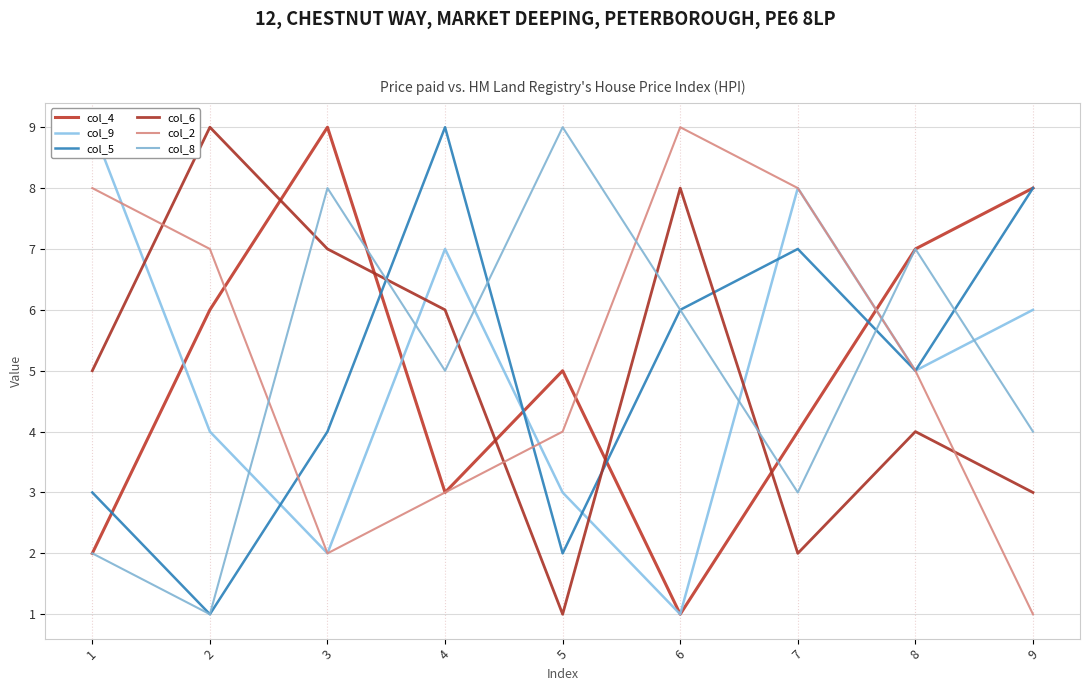

Does the chart display data point markers on the line(s)?

No